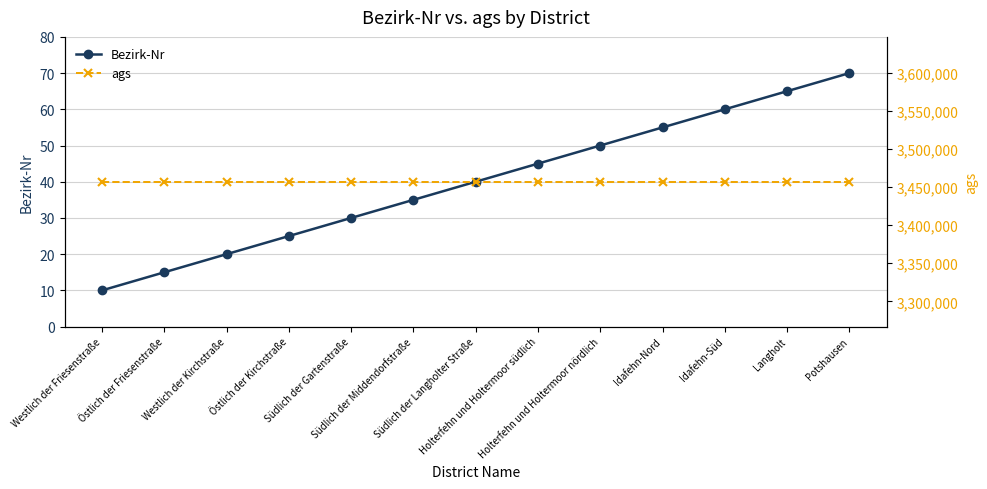

What is the label of the 3rd point from the left?

Westlich der Kirchstraße